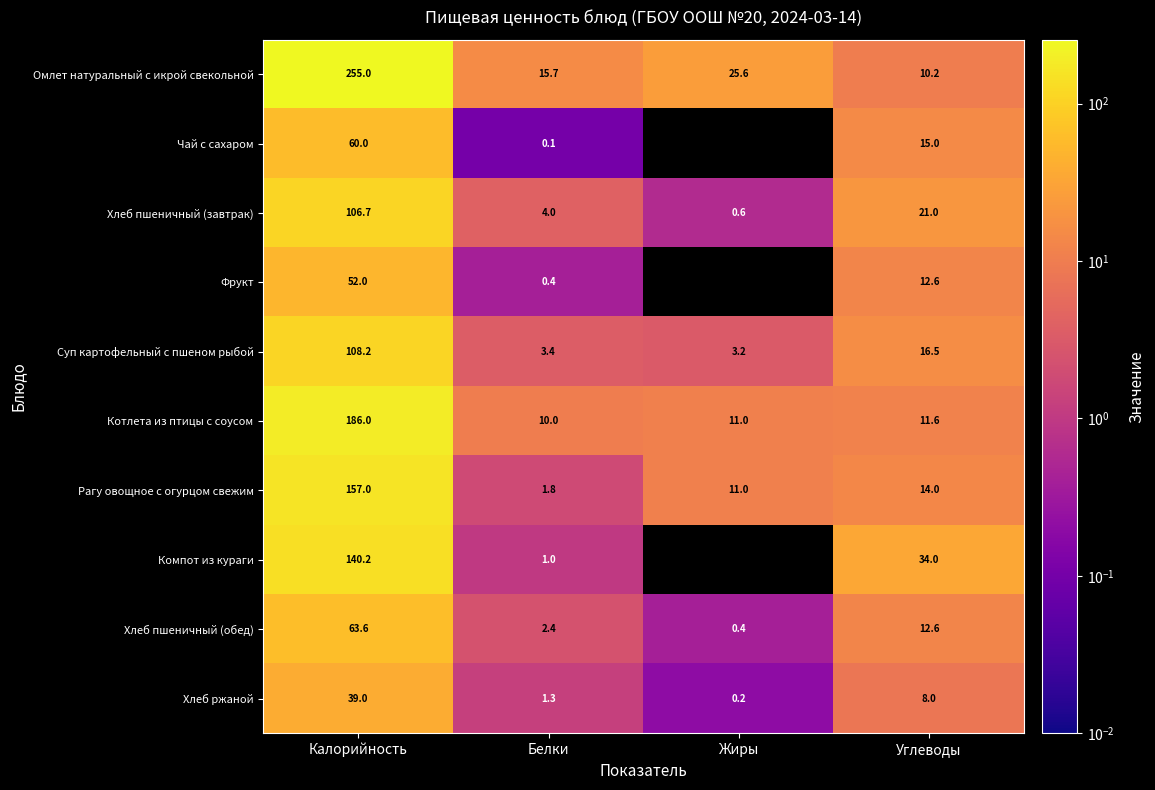

Which series has the largest range (max minus min)?

Омлет натуральный с икрой свекольной